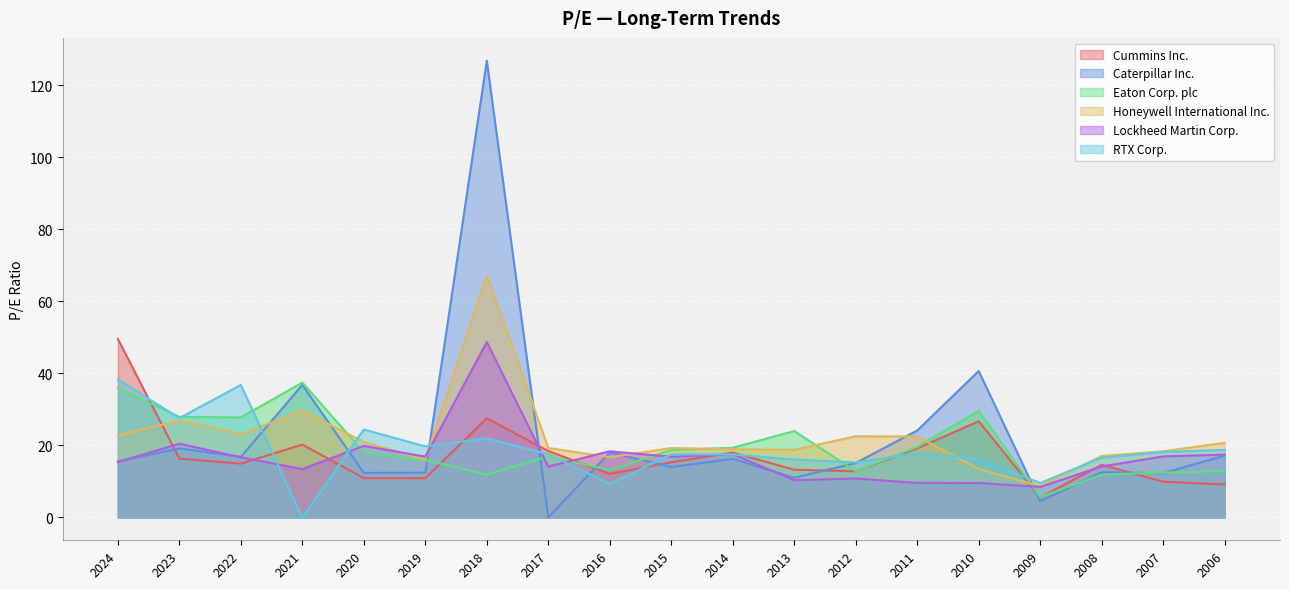

Rank the series at 2014 from highest to lowest value.

Eaton Corp. plc, Honeywell International Inc., Cummins Inc., Lockheed Martin Corp., RTX Corp., Caterpillar Inc.